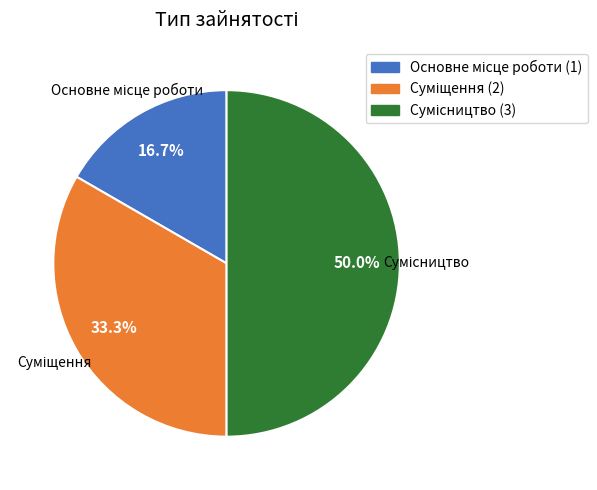

Does Суміщення represent more than half of the total?

No